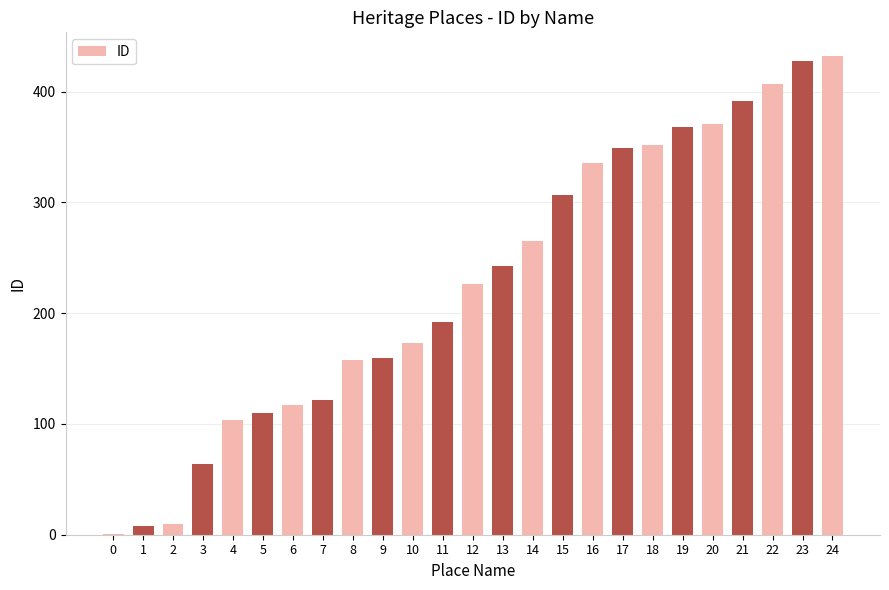

Reading left to right, transcribe all the data shown in this chart.

1	8	10	64	104	110	117	122	158	160	173	192	226	243	265	307	336	349	352	368	371	392	407	428	432